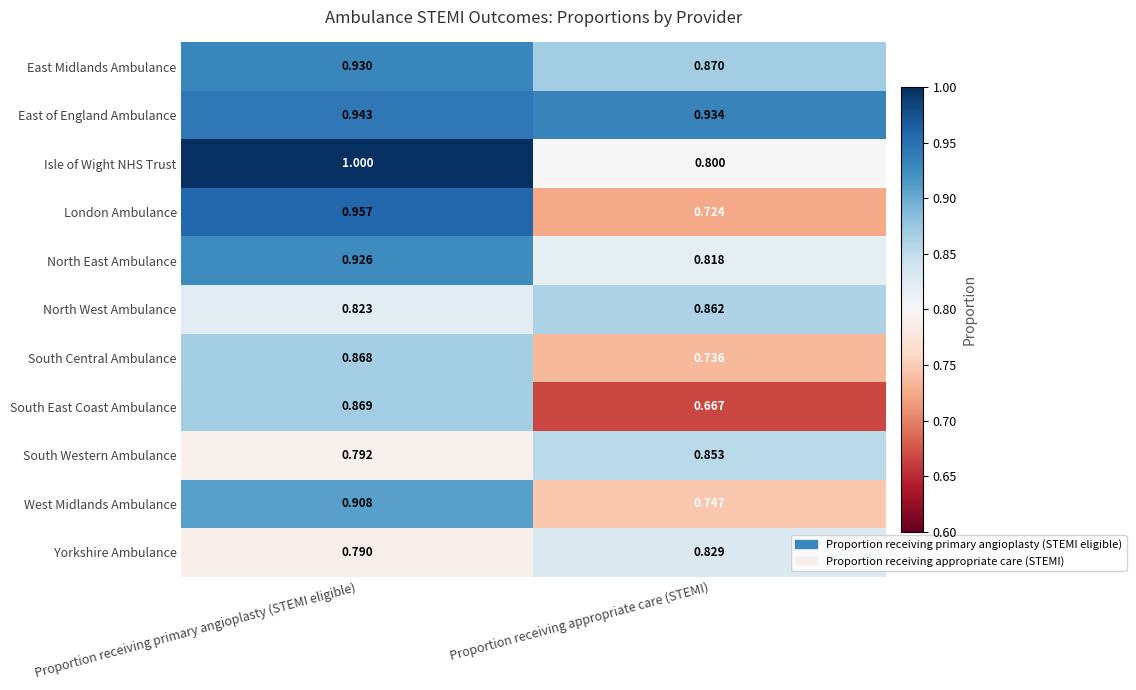

Which category has the lowest value across all series?

Proportion receiving appropriate care (STEMI)